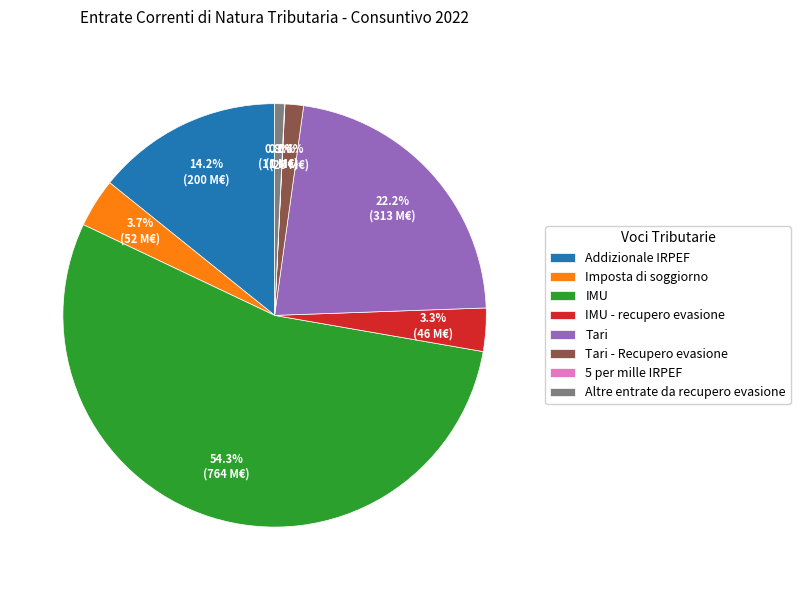

True or false: Altre entrate da recupero evasione accounts for 11% of the total.

False